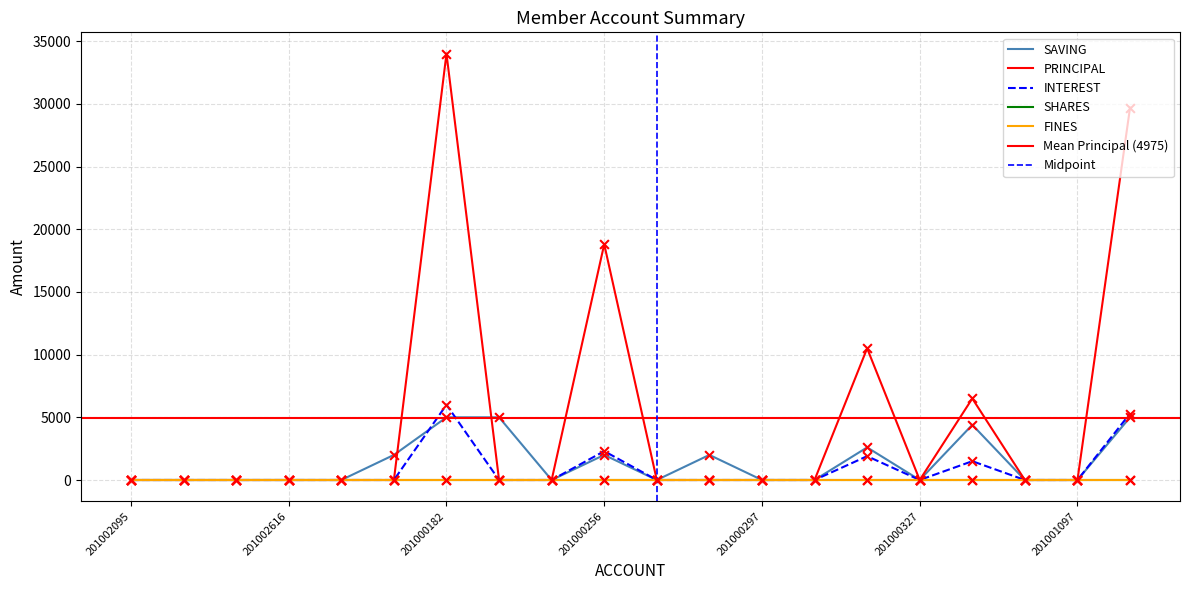

Which series contains the lowest Y value?

SAVING